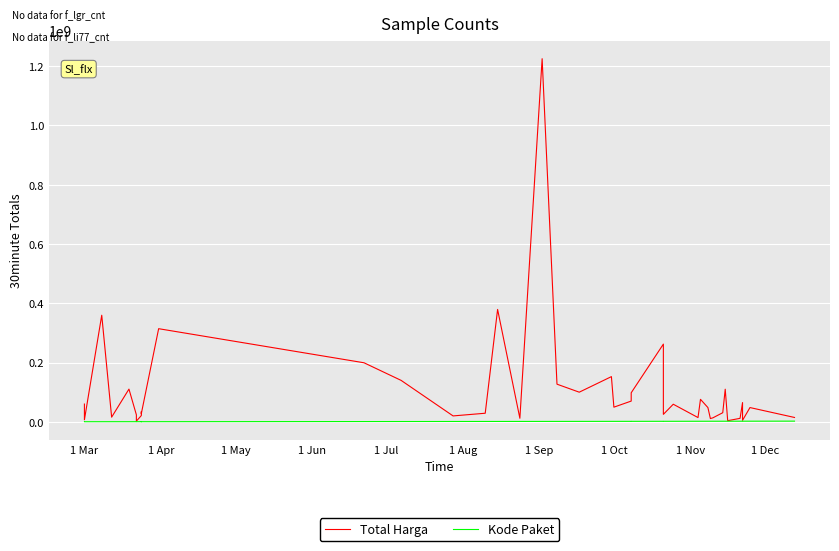

What is the lowest value of the Total Harga series?

2395750